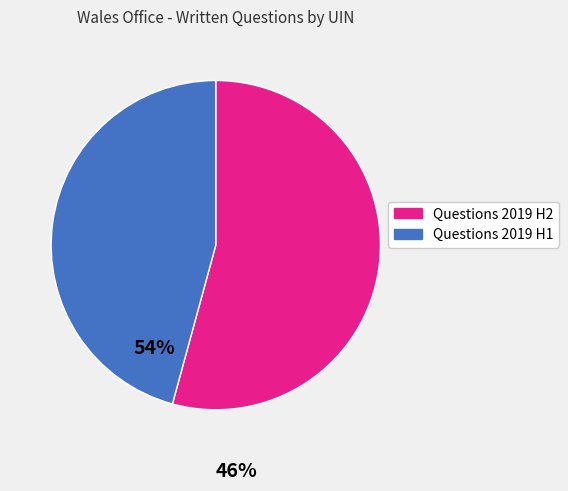

Does any single category account for the majority?

Yes